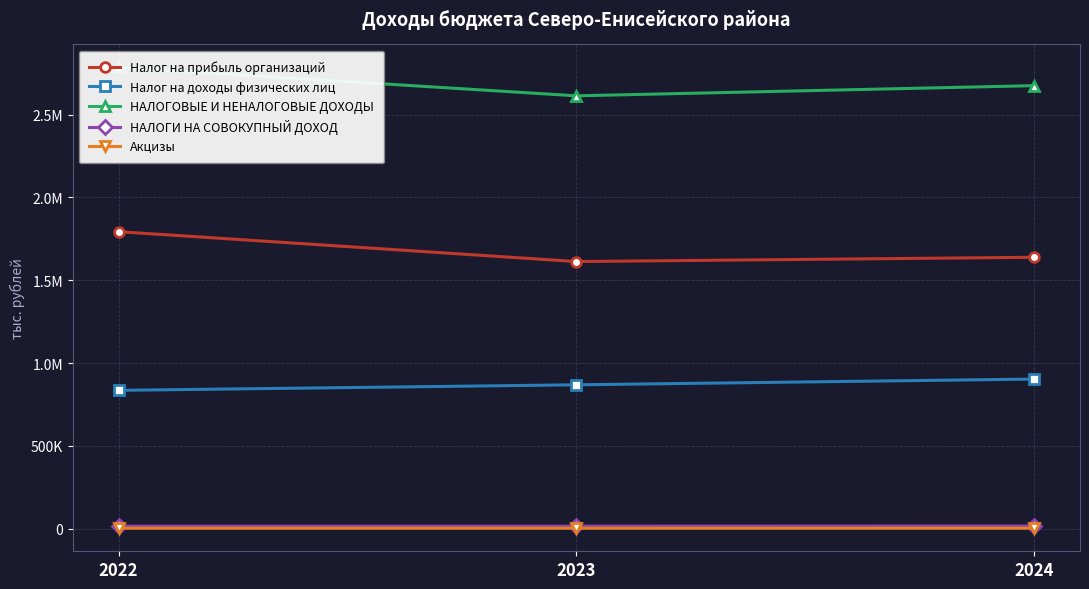

What is the average value of the Акцизы series?

3238.0